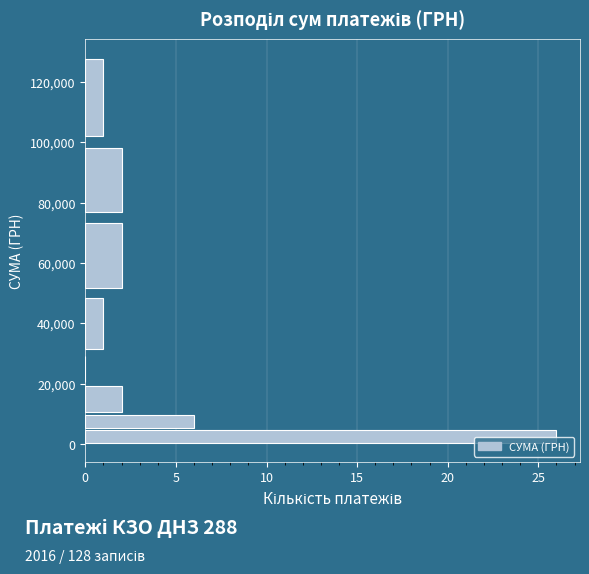

Read against the y-axis, roughly where is the centre of the longest bar?

2000